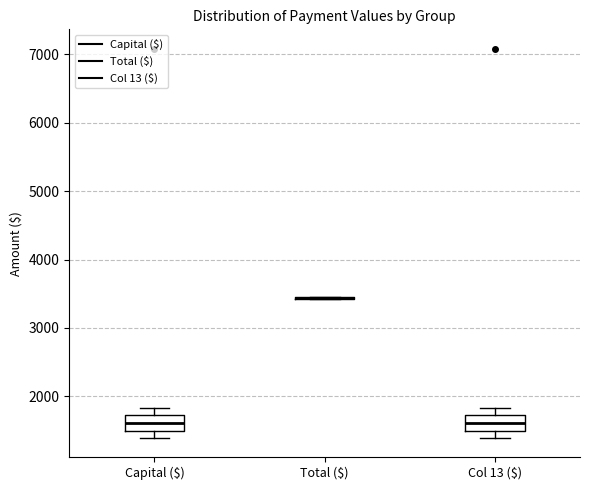

Reading left to right, read every box against the y-axis: the position of its median line, the range the box covers, and the ends of its whiskers. The values are not printed on the chart, so give them approximately, as read against the axis.

Capital ($): median 1600, box 1500 to 1700, whiskers 1400 to 1800
Total ($): box collapsed to a line at 3400, whiskers 3400 to 3400
Col 13 ($): median 1600, box 1500 to 1700, whiskers 1400 to 1800